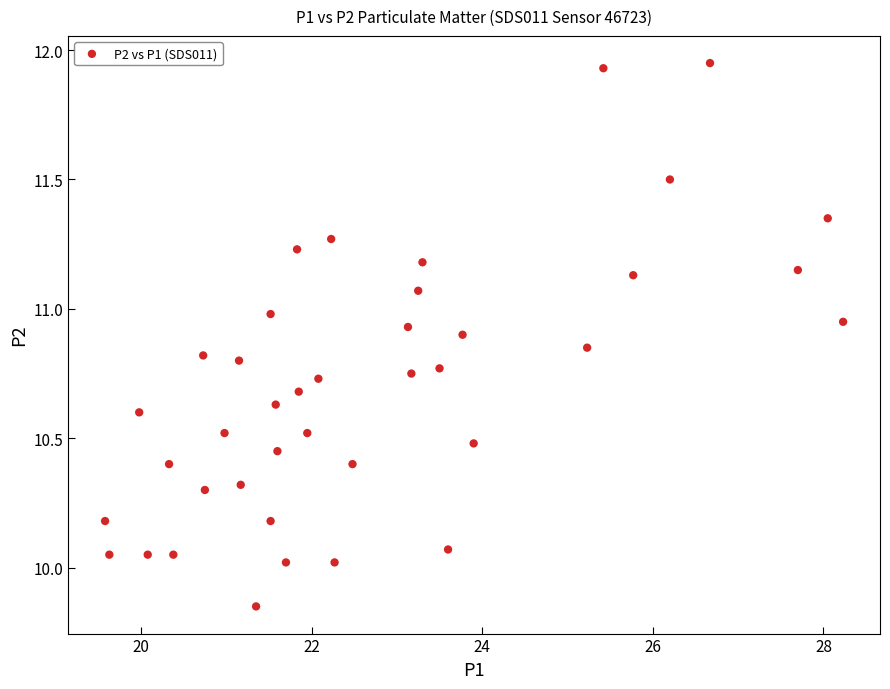

What is the range of X values (max minus min)?

8.7